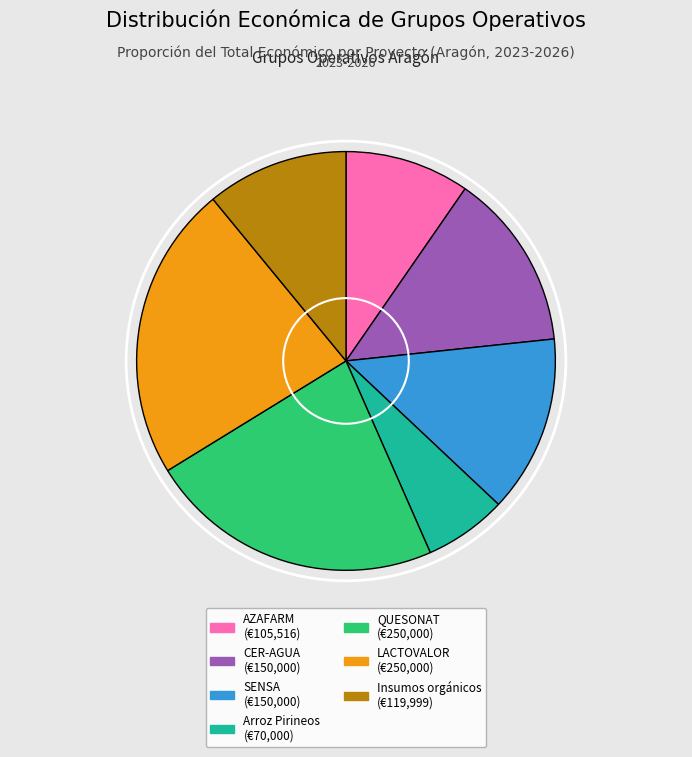

True or false: Insumos orgánicos accounts for 21% of the total.

False